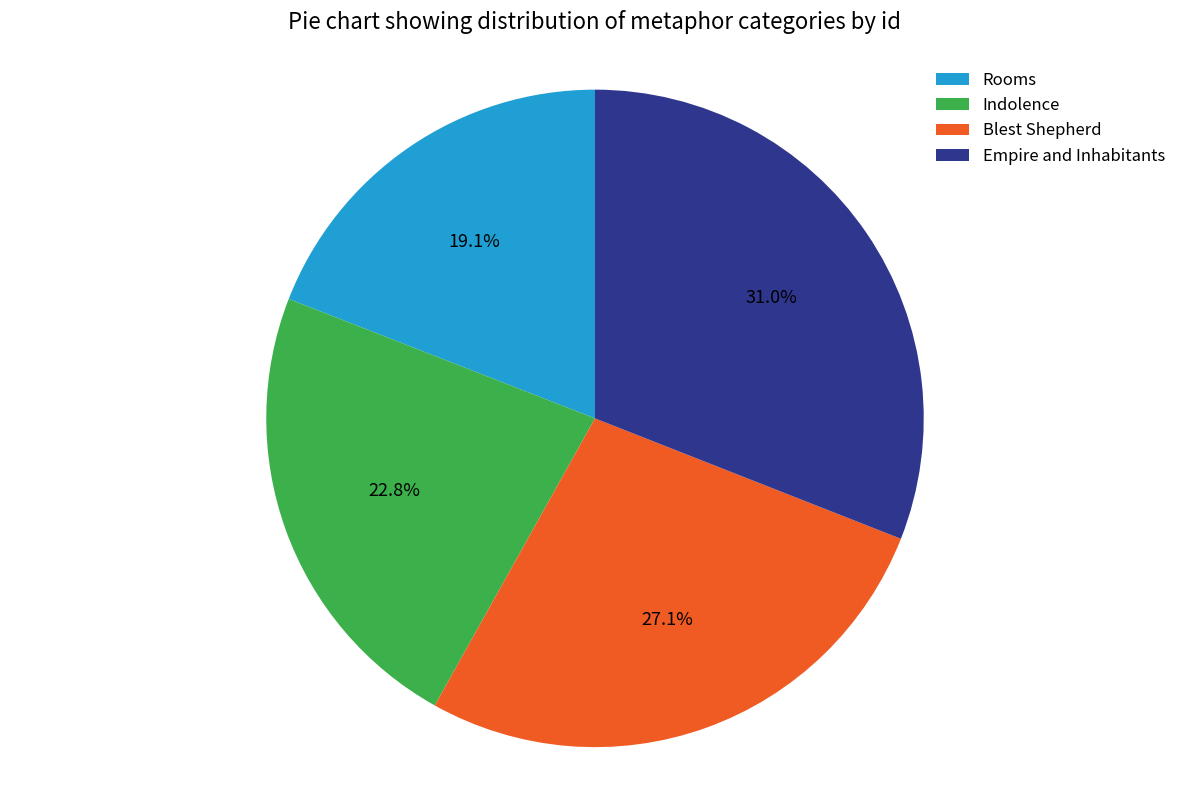

Does any single category account for the majority?

No